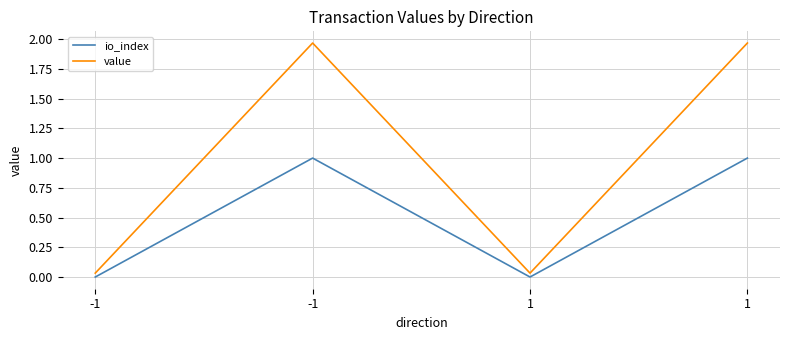

How many distinct data groups are displayed?

2